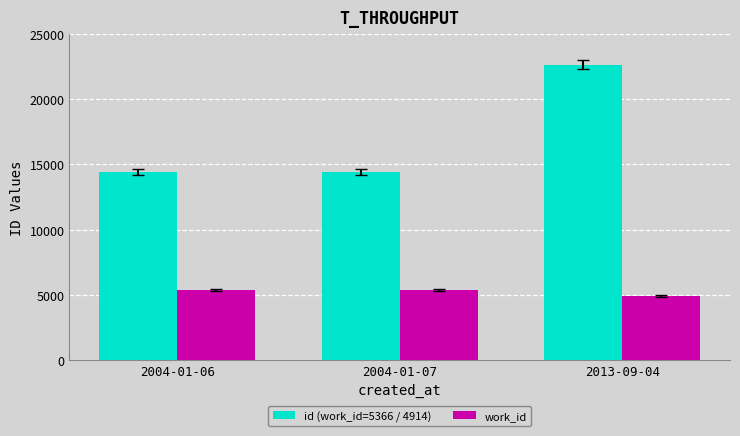

The value of id (work_id=5366 / 4914) at 2004-01-06 is 14399. True or false?

True